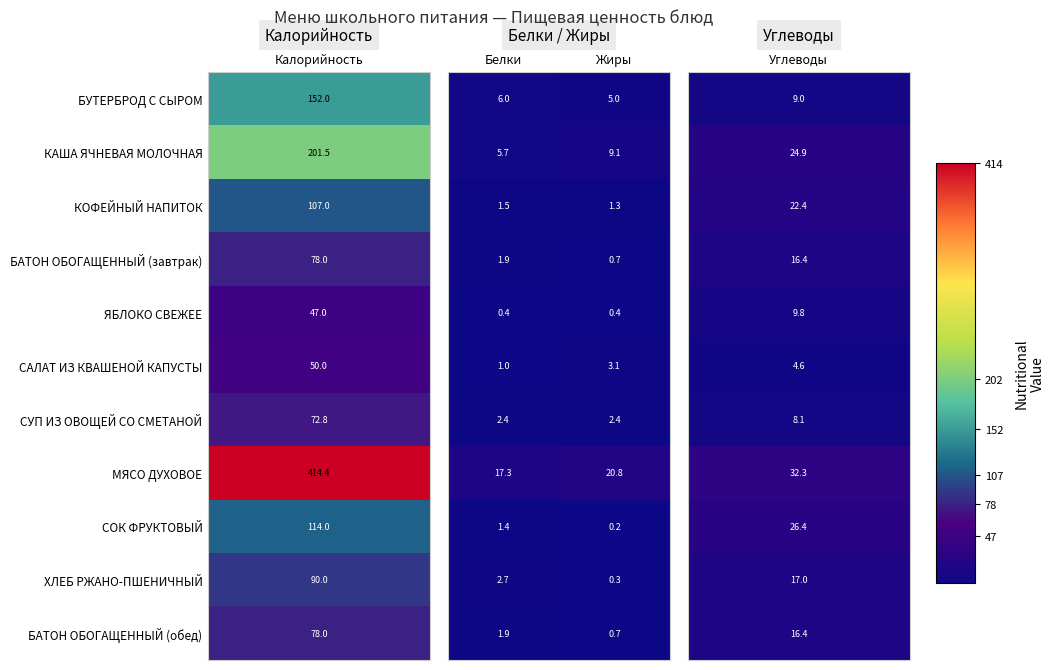

At which category does the chart reach its peak across all series?

Жиры